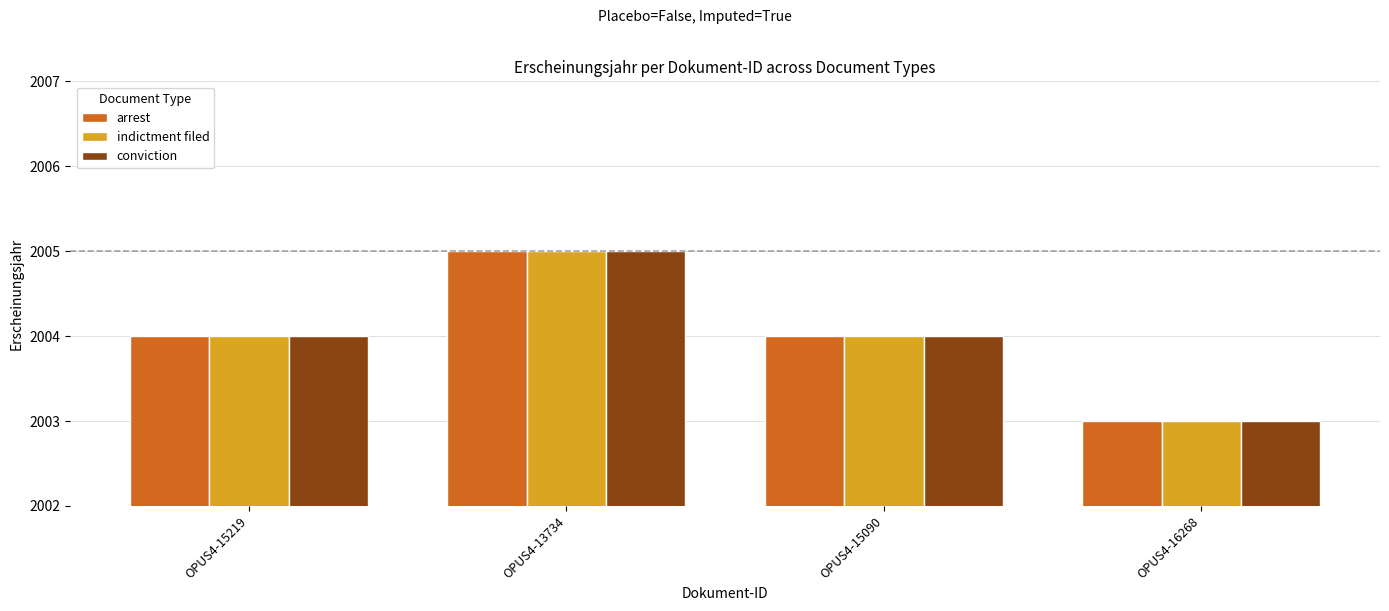

Reading left to right, transcribe all the data shown in this chart.

arrest: 2004	2005	2004	2003
indictment filed: 2004	2005	2004	2003
conviction: 2004	2005	2004	2003